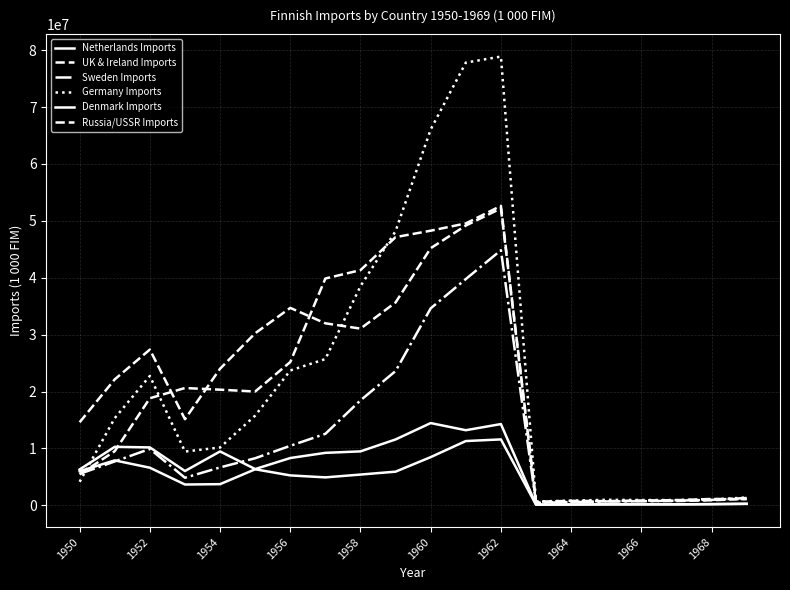

How many times do Sweden Imports and Denmark Imports cross each other?

1